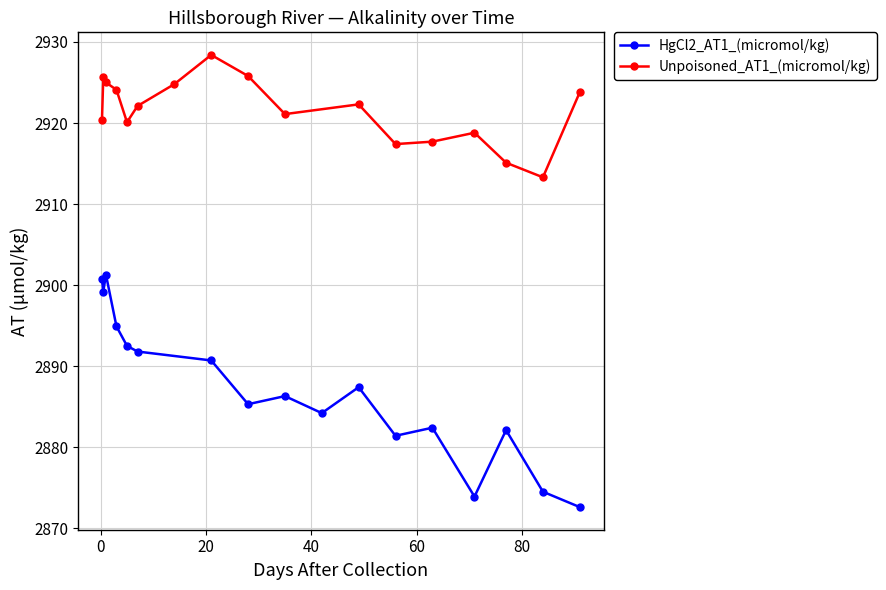

What is the value of the HgCl2_AT1_(micromol/kg) point at the 8th from the left?

2885.3